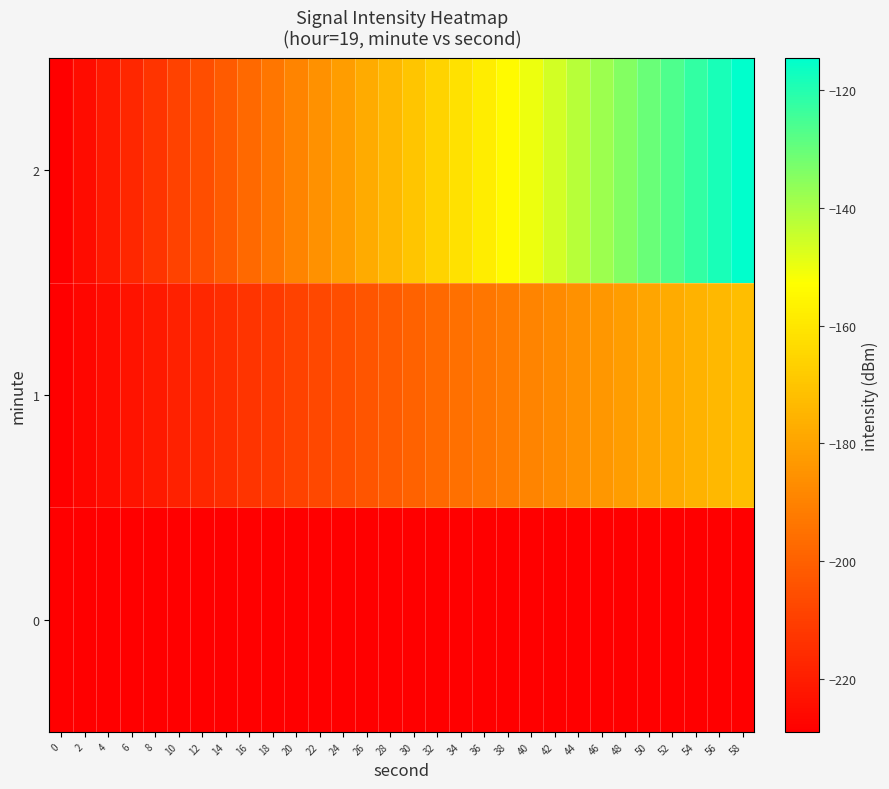

At which category is the sum across all series the highest?

58